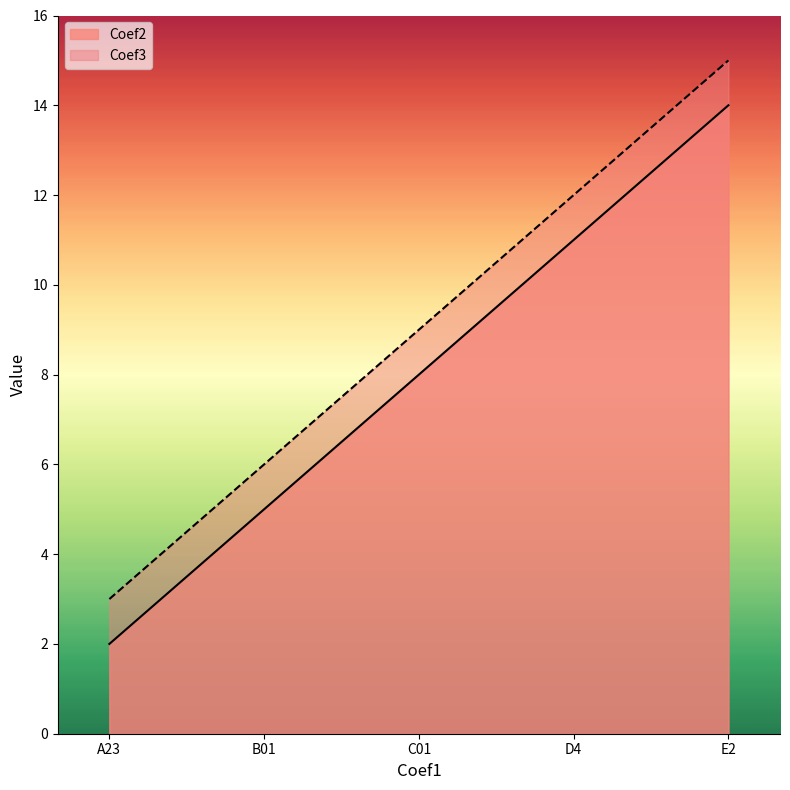

The value of Coef2 at A23 is 2. True or false?

True